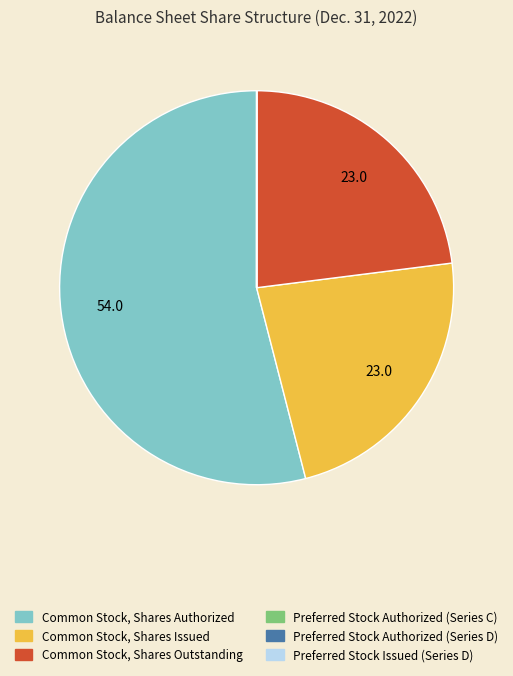

Which slice is the largest?

Common Stock, Shares Authorized